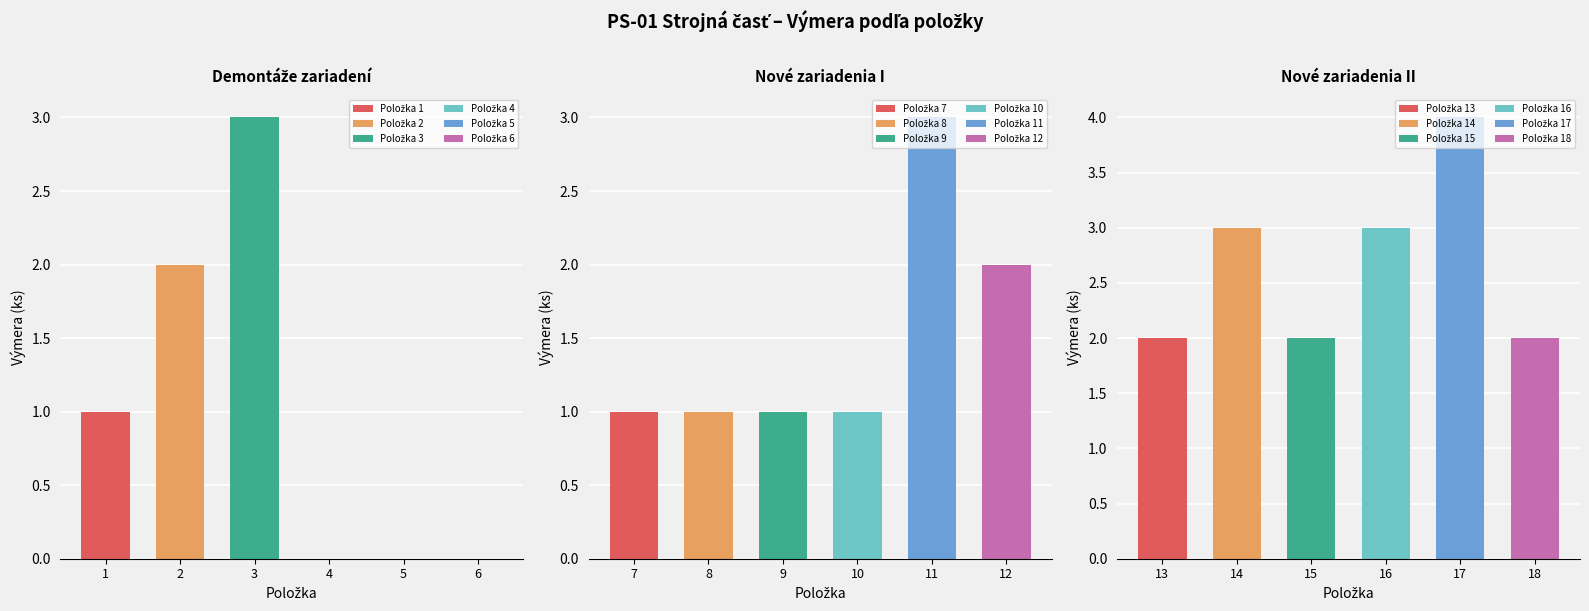

Which category has the highest value in the Výmera series?

17-ks